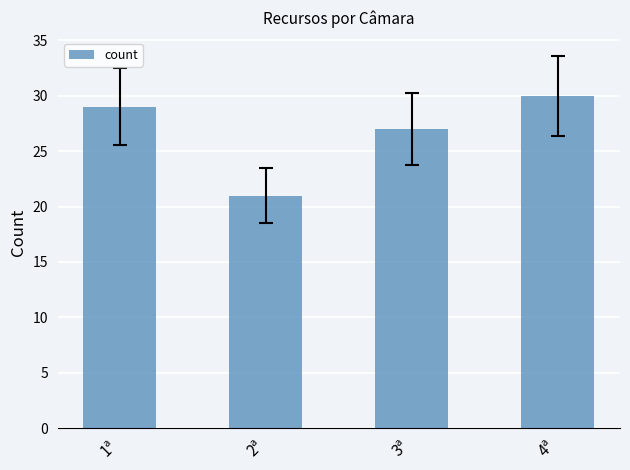

At which category does the chart reach its peak across all series?

4ª